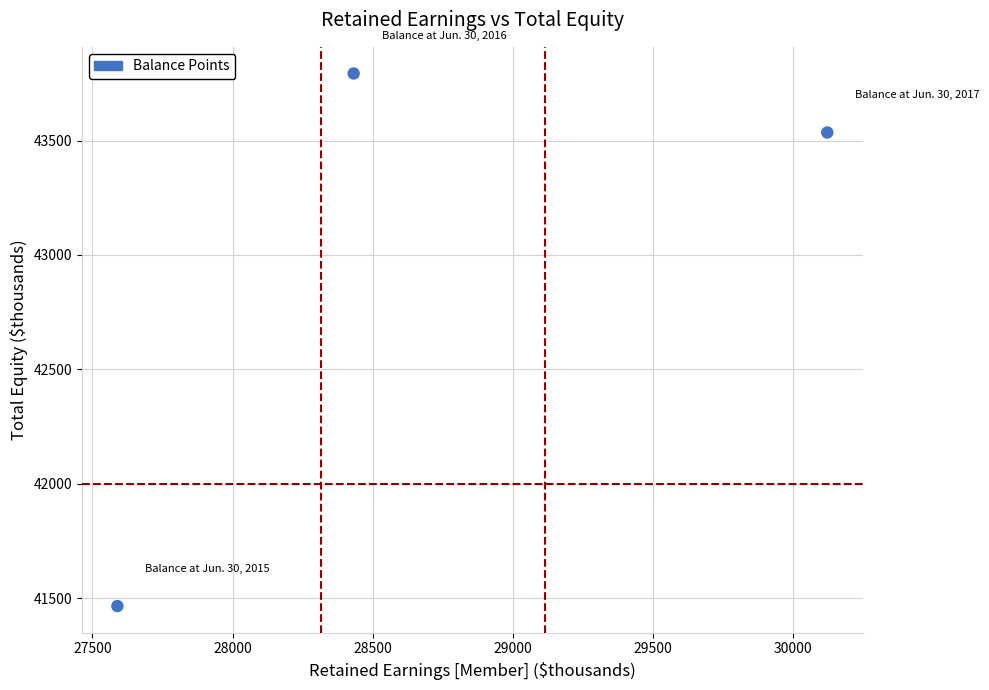

What Y value in the scatter plot is closest to 42629?

43535